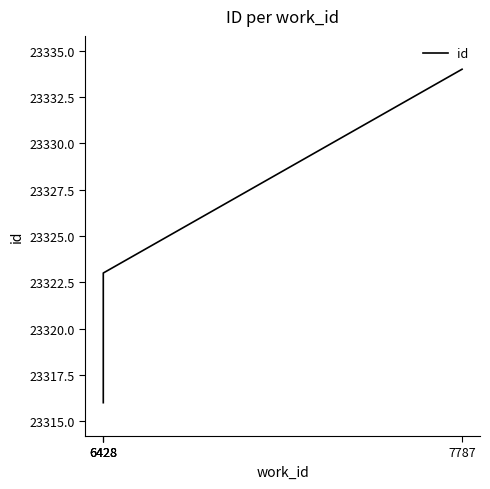

What is the difference between the maximum and minimum values?

18